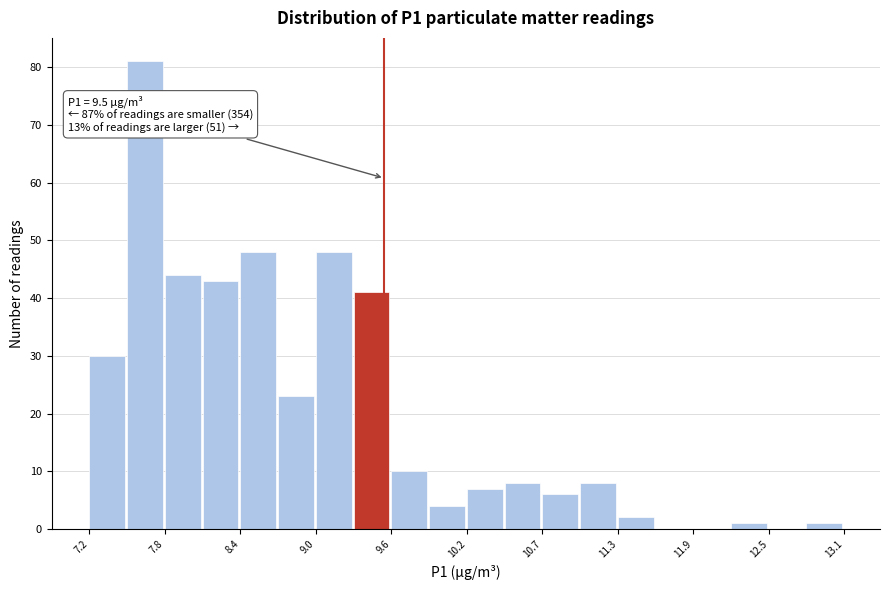

Around what value on the x-axis is the tallest bar? Give the approximate position of its centre, as read against the axis.

7.6